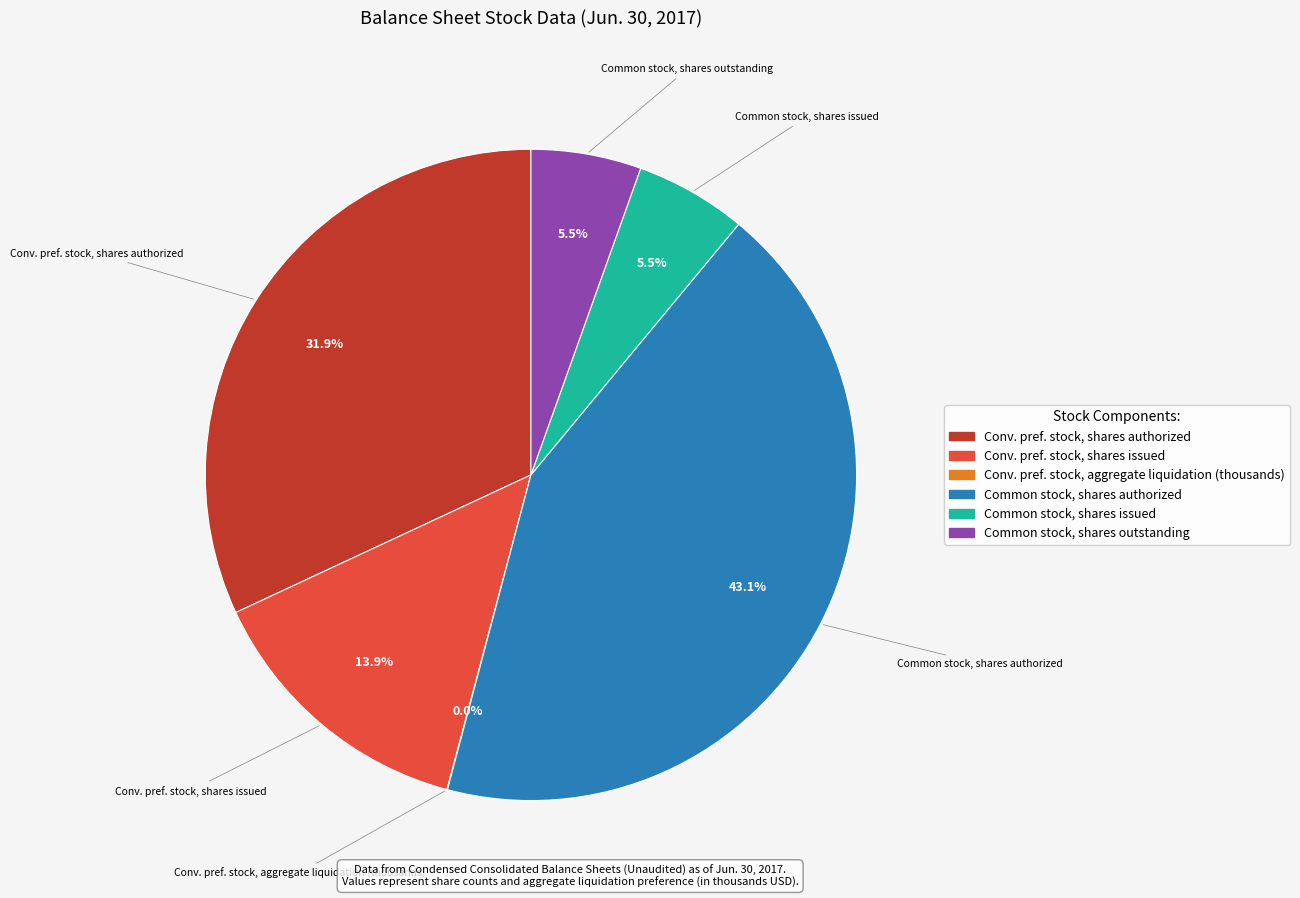

What percentage is NOT represented by Common stock, shares authorized?

56.9%